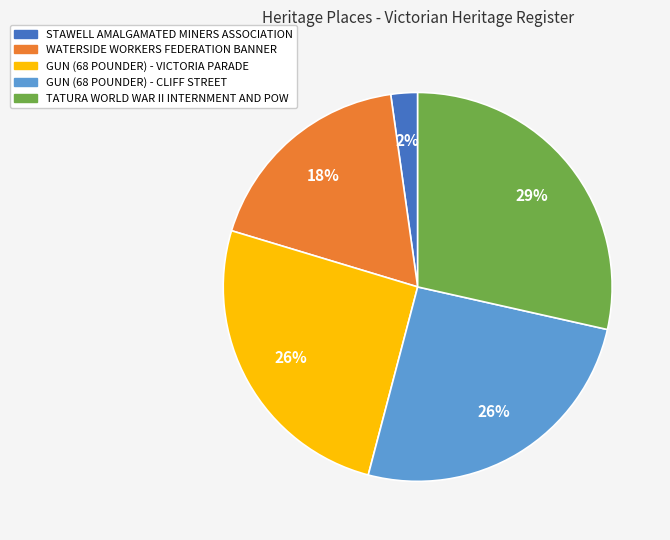

To the nearest percent, what is the combined percentage of TATURA WORLD WAR II INTERNMENT AND POW and GUN (68 POUNDER) - VICTORIA PARADE?

54%